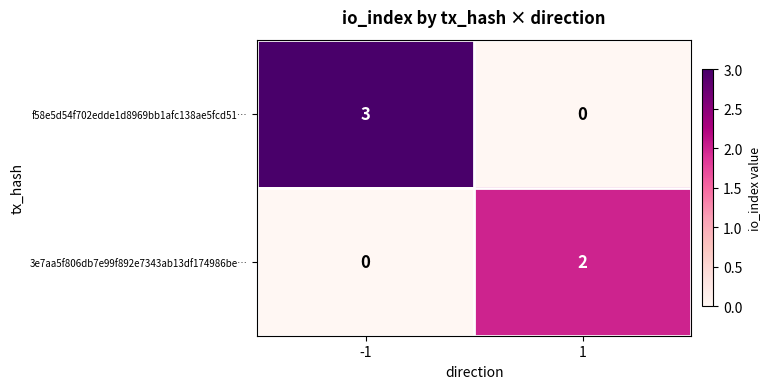

The 3e7aa5f806db7e99f892e7343ab13df174986be… series shows 2 at 1. True or false?

True